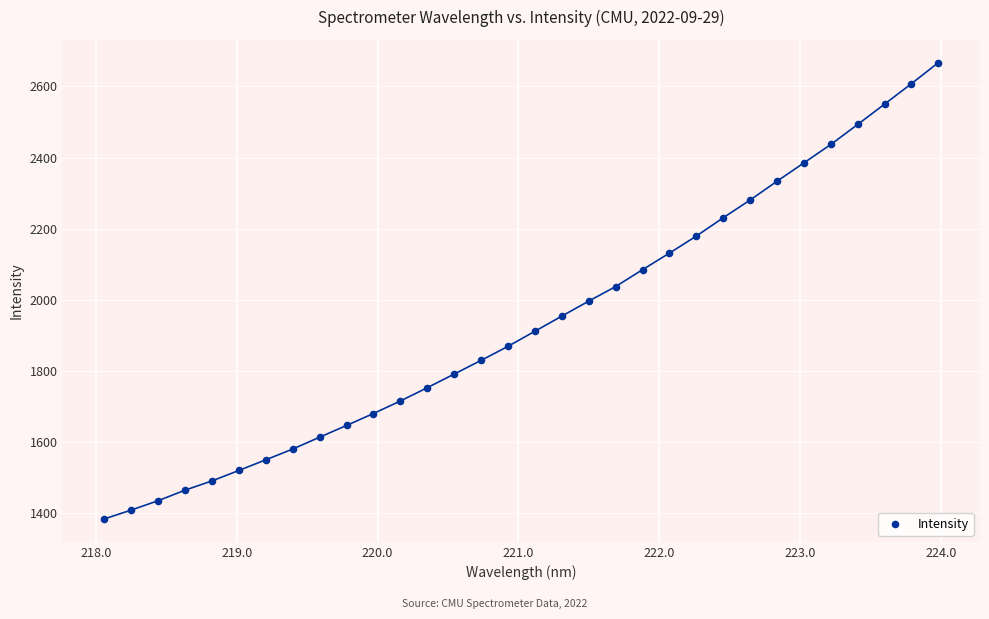

What is the range of Y values (max minus min)?

1284.2